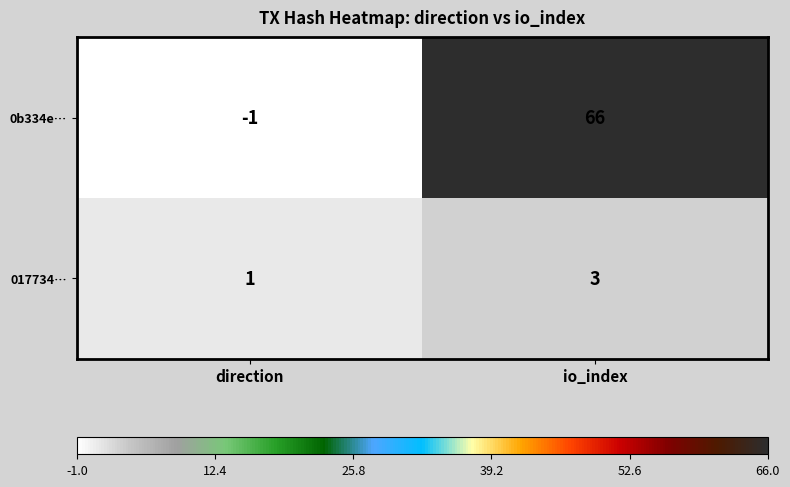

What is the difference between the maximum and minimum values in the 0b334e… series?

67